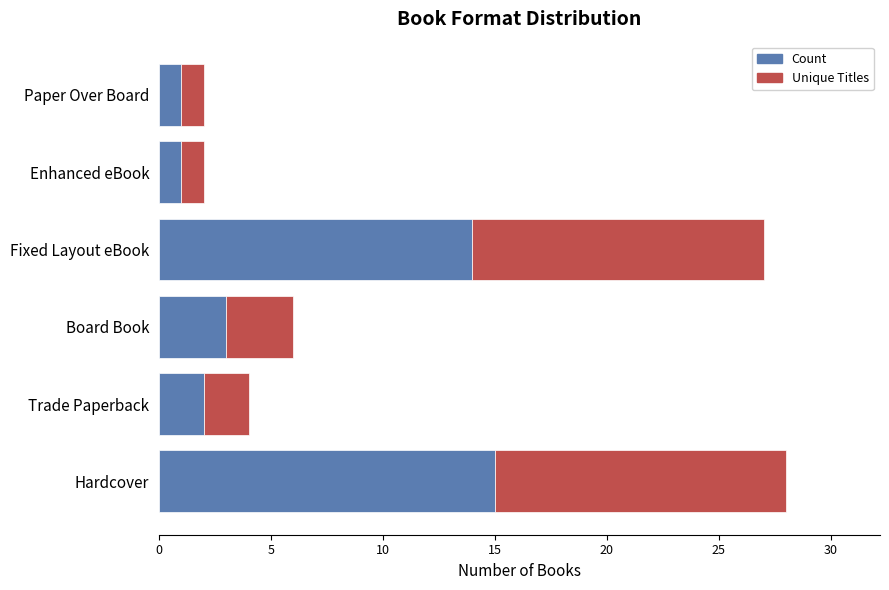

The value of Count at Paper Over Board is 0. True or false?

False